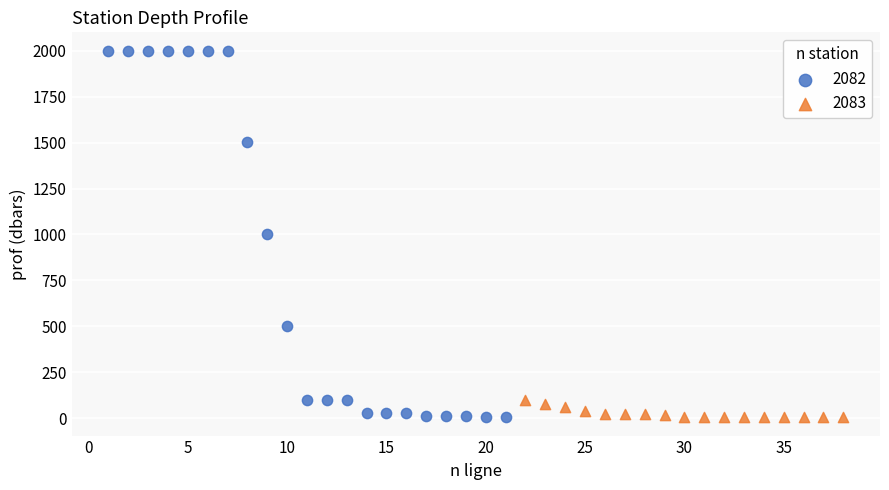

Which series has the largest Y range (max minus min)?

2082